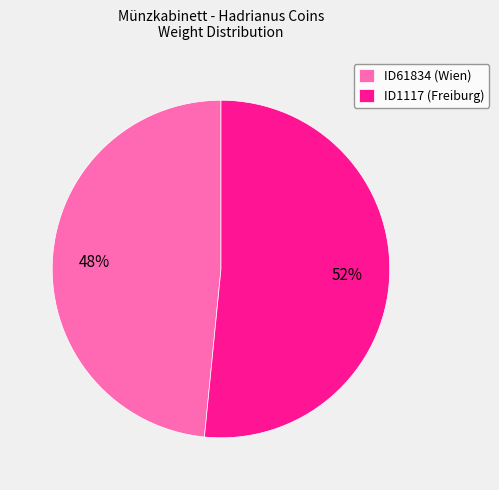

Is there any slice that represents more than half of the pie?

Yes